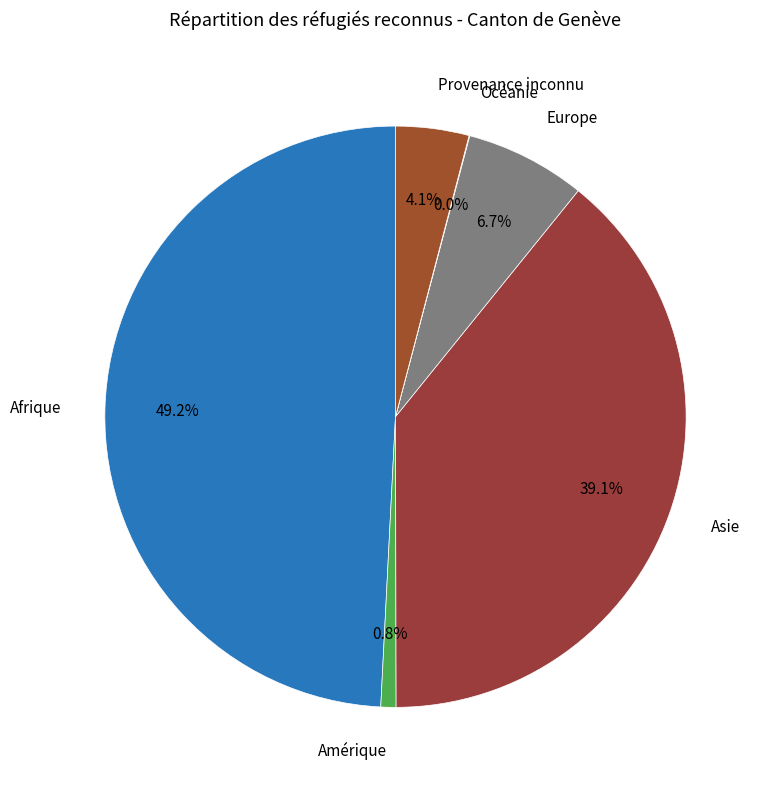

Is there a majority slice in this chart?

No